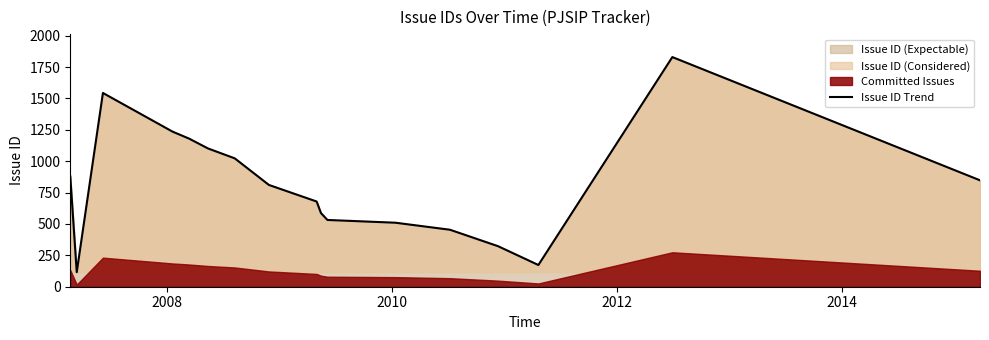

What is the lowest value of the Issue ID Trend series?

116